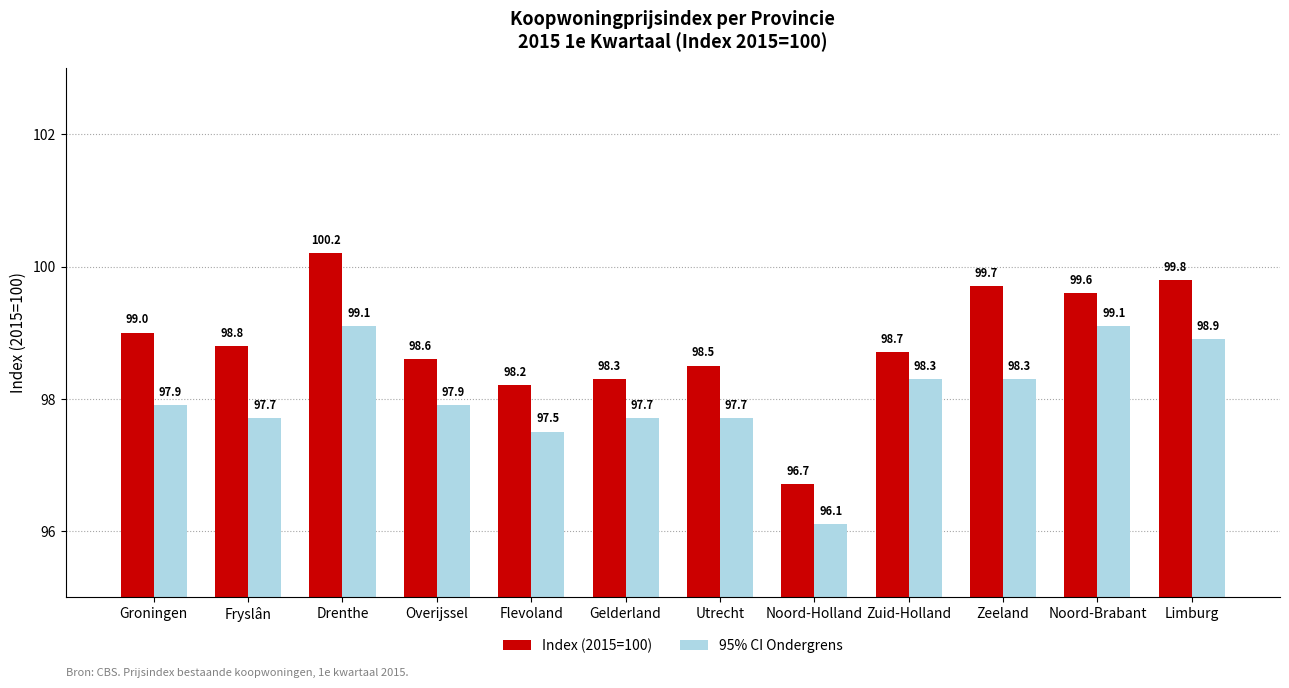

How many data points does each series have?

12